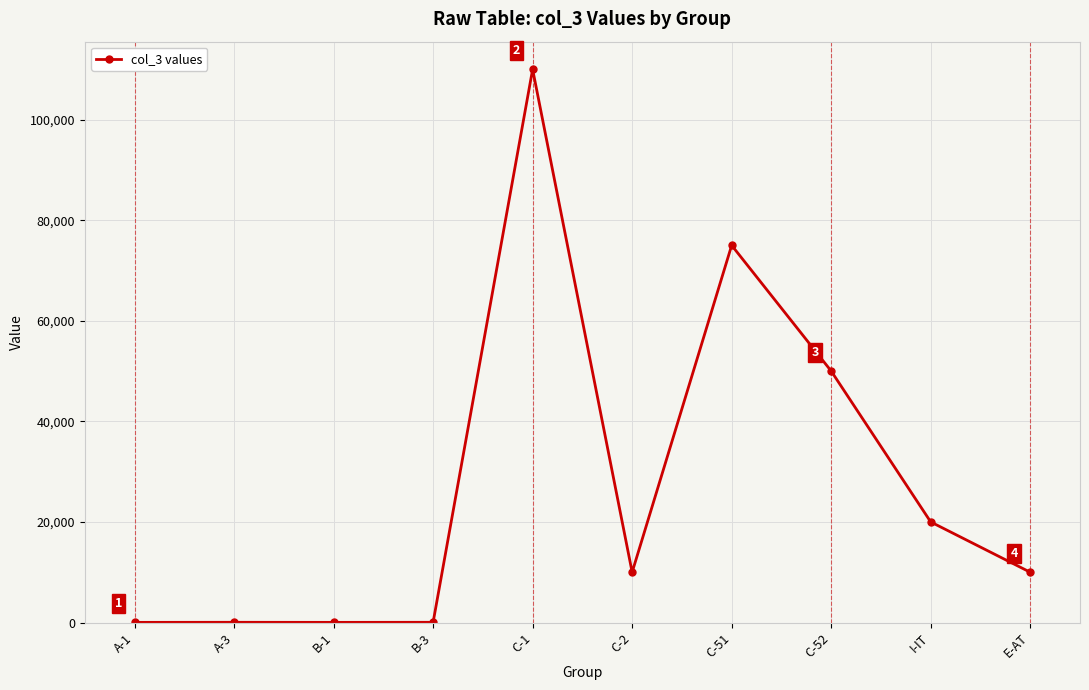

Which has a higher value, A-1 or C-1?

C-1